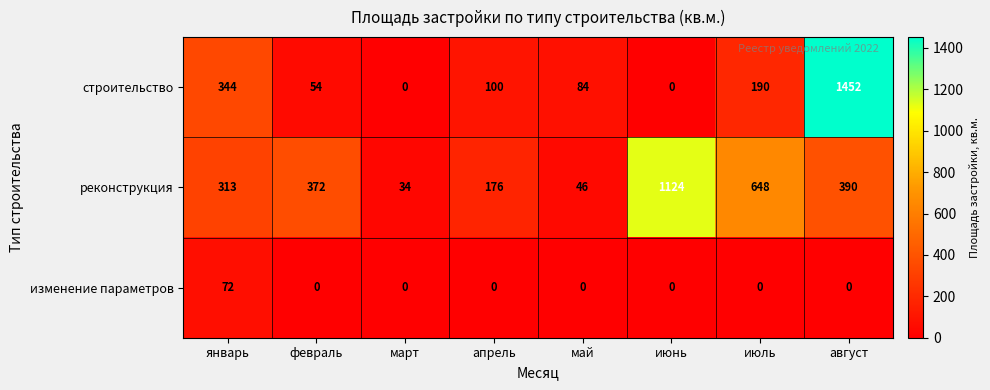

Which series has the widest spread of values?

строительство